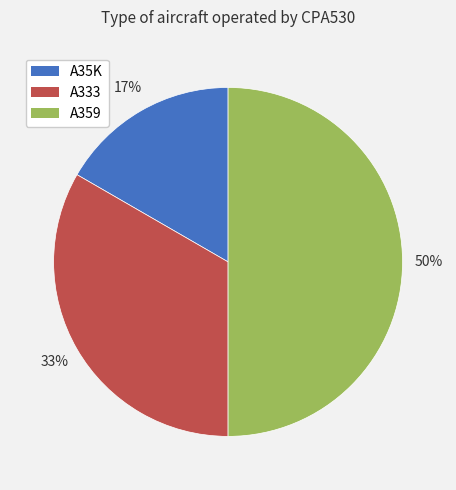

Rank the categories by value from lowest to highest.

A35K, A333, A359